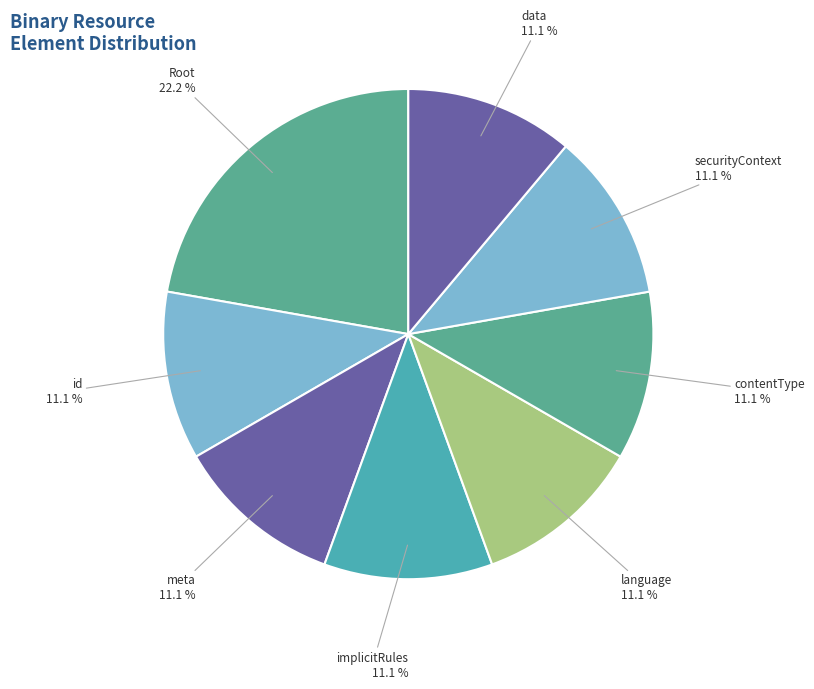

How many slices are in this pie chart?

8